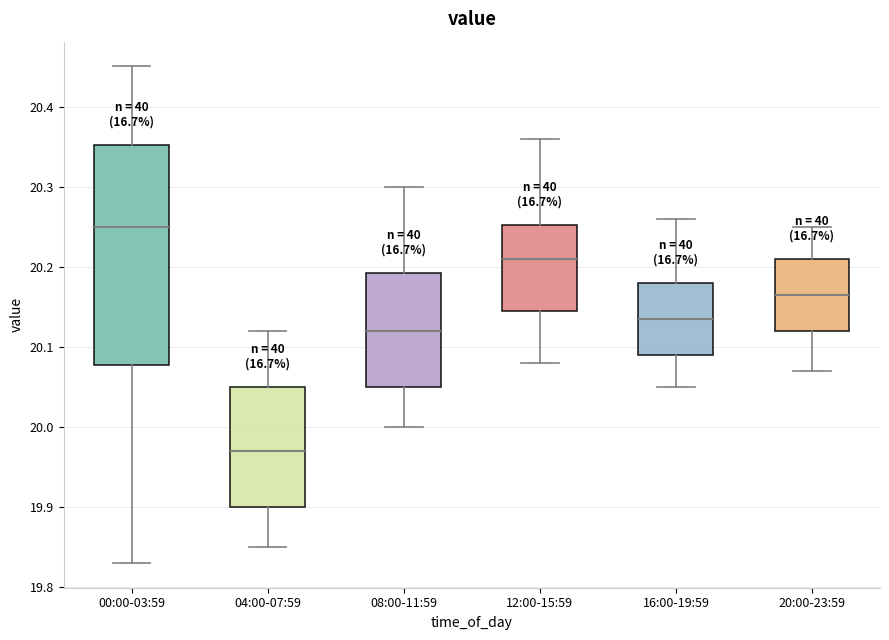

Reading left to right, read every box against the y-axis: the position of its median line, the range the box covers, and the ends of its whiskers. The values are not printed on the chart, so give them approximately, as read against the axis.

00:00-03:59: median 20.25, box 20.08 to 20.35, whiskers 19.83 to 20.45
04:00-07:59: median 19.97, box 19.90 to 20.05, whiskers 19.85 to 20.12
08:00-11:59: median 20.12, box 20.05 to 20.19, whiskers 20.00 to 20.30
12:00-15:59: median 20.21, box 20.15 to 20.25, whiskers 20.08 to 20.36
16:00-19:59: median 20.14, box 20.09 to 20.18, whiskers 20.05 to 20.26
20:00-23:59: median 20.17, box 20.12 to 20.21, whiskers 20.07 to 20.25